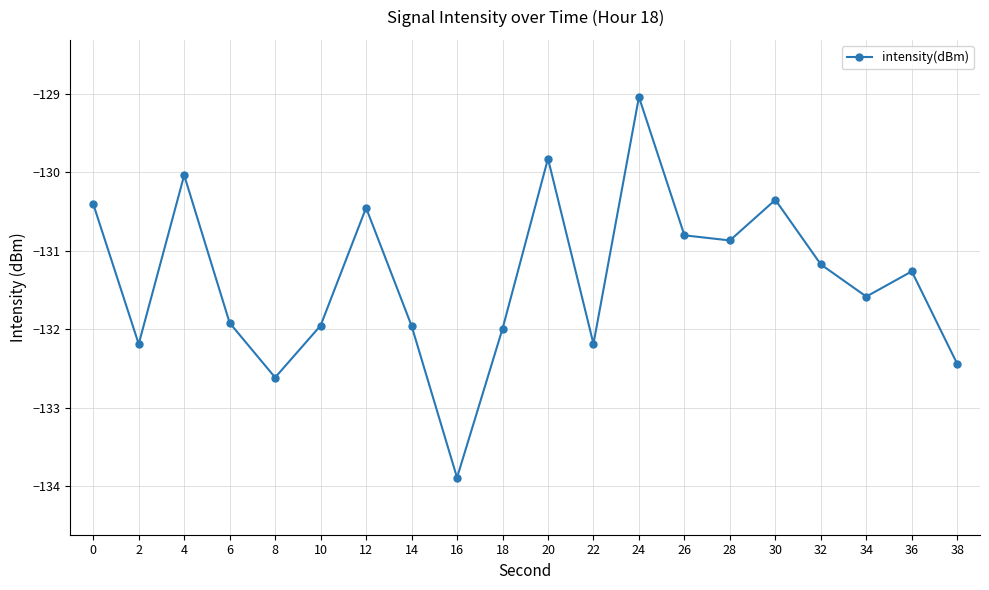

Reading left to right, transcribe all the data shown in this chart.

0=-130.4	2=-132.2	4=-130.0	6=-131.9	8=-132.6	10=-132.0	12=-130.5	14=-132.0	16=-133.9	18=-132.0	20=-129.8	22=-132.2	24=-129.0	26=-130.8	28=-130.9	30=-130.3	32=-131.2	34=-131.6	36=-131.3	38=-132.4